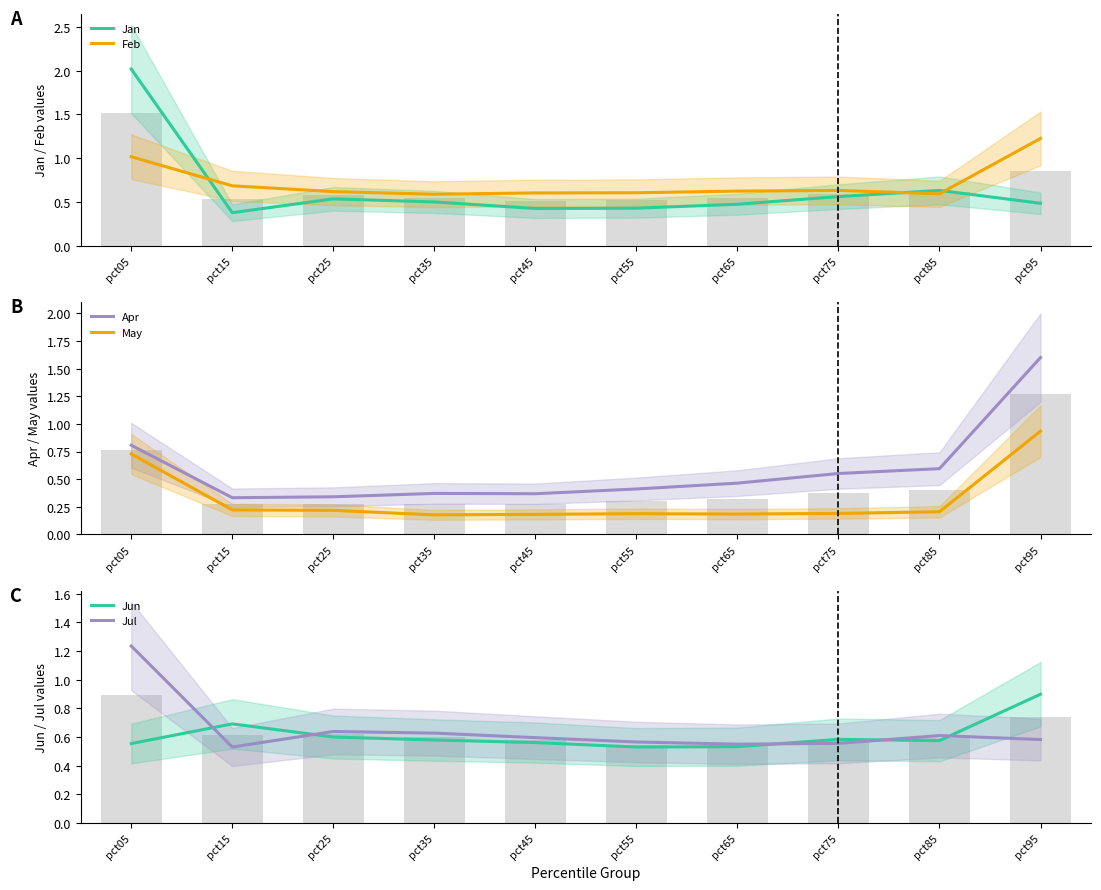

What is the difference between the maximum and second lowest values in the Jan series?

1.6